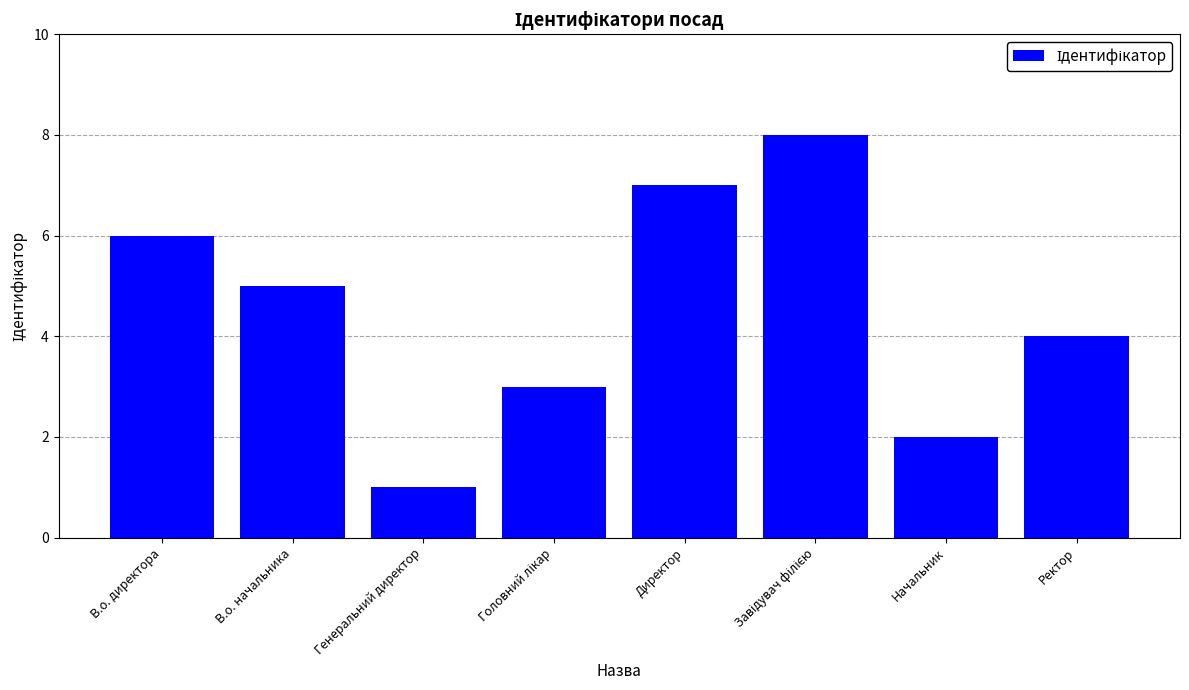

Which has a higher value, В.о. начальника or Директор?

Директор